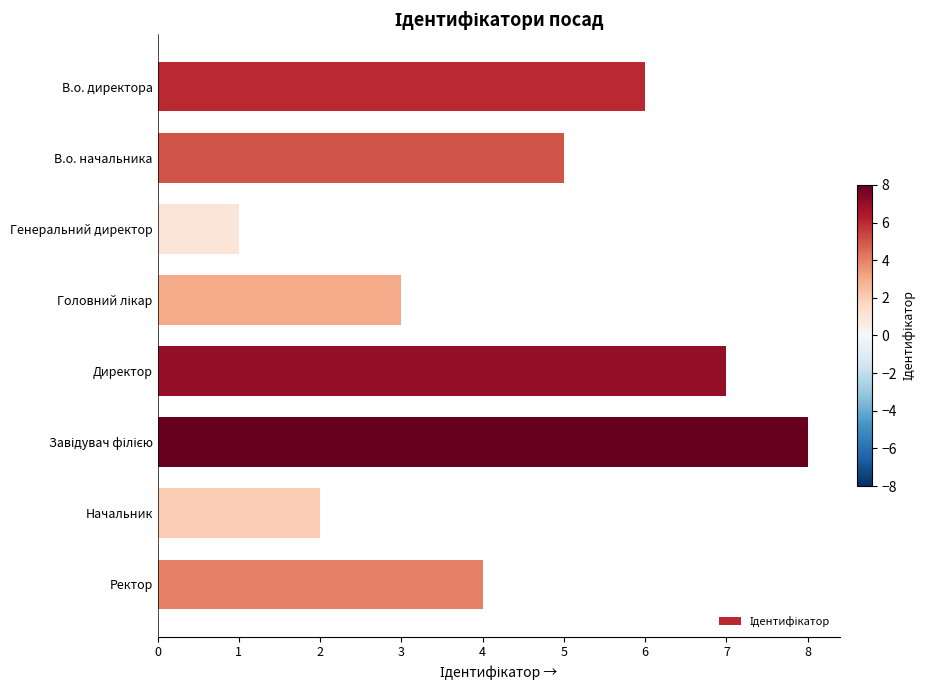

What position from the top is Ректор?

8